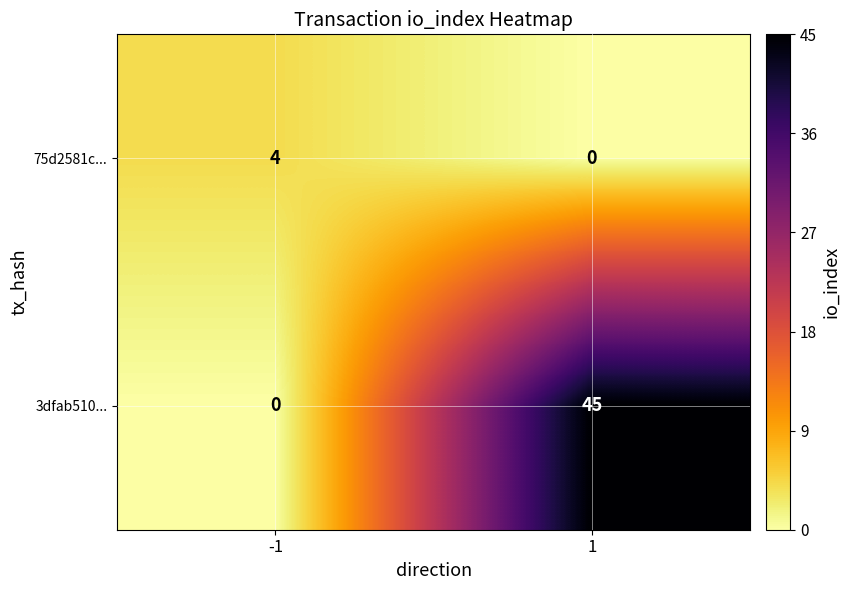

What is the highest value of the 3dfab510... series?

45